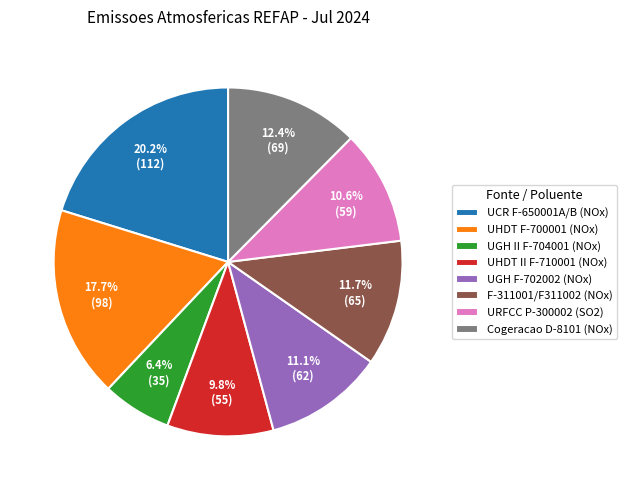

What is the ratio of the value at UHDT F-700001 (NOx) to the value at F-311001/F311002 (NOx)?

1.5